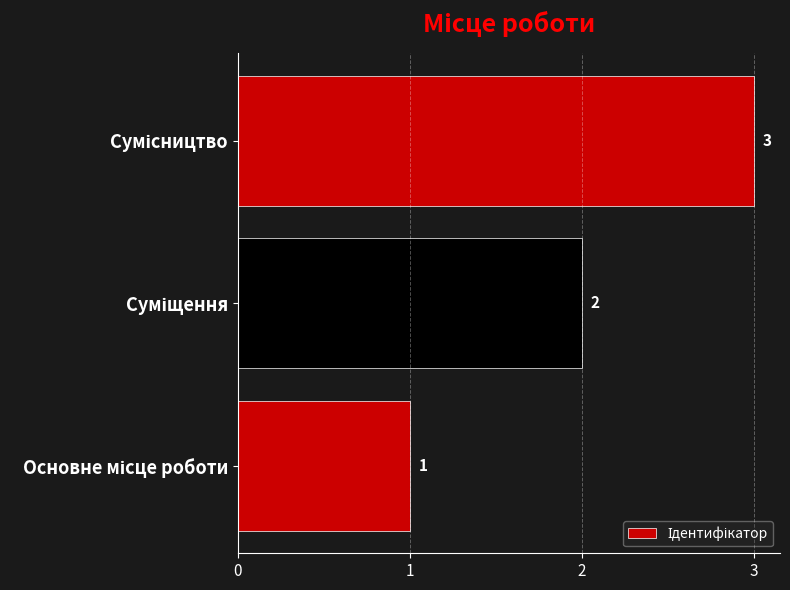

What is the greatest value displayed?

3